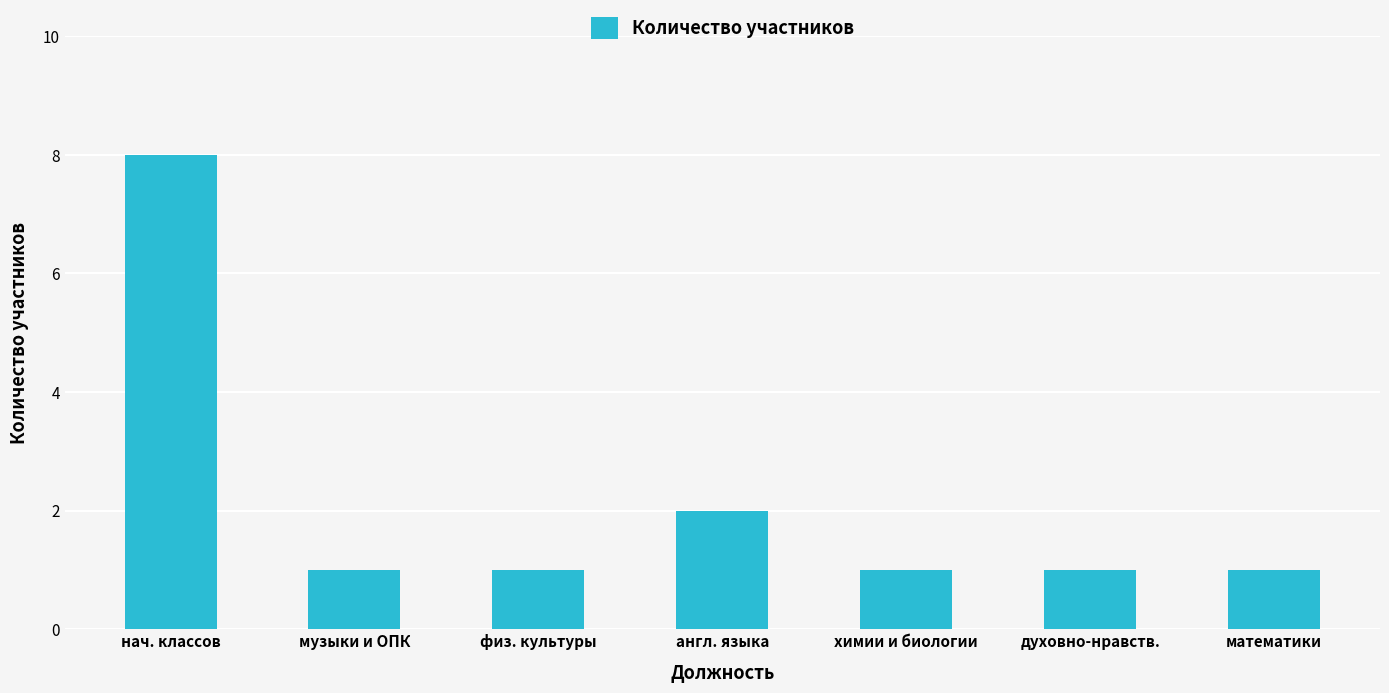

What position from the left is духовно-нравств.?

6